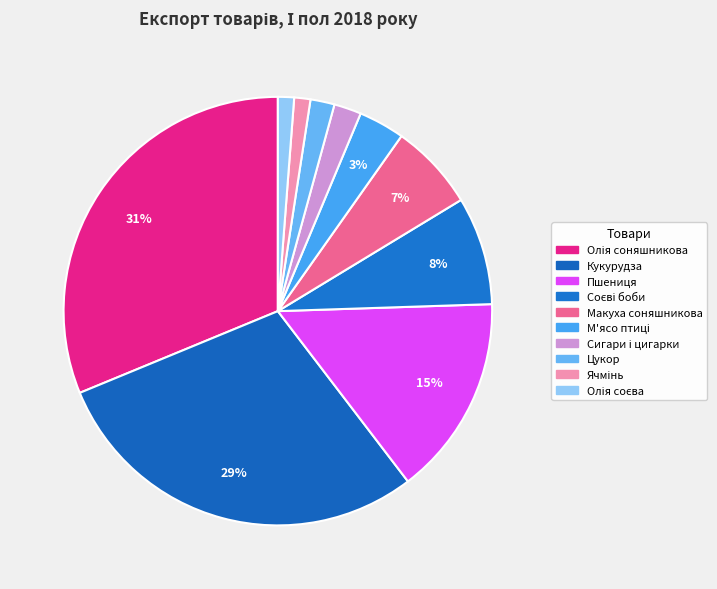

True or false: Сигари і цигарки accounts for 15% of the total.

False